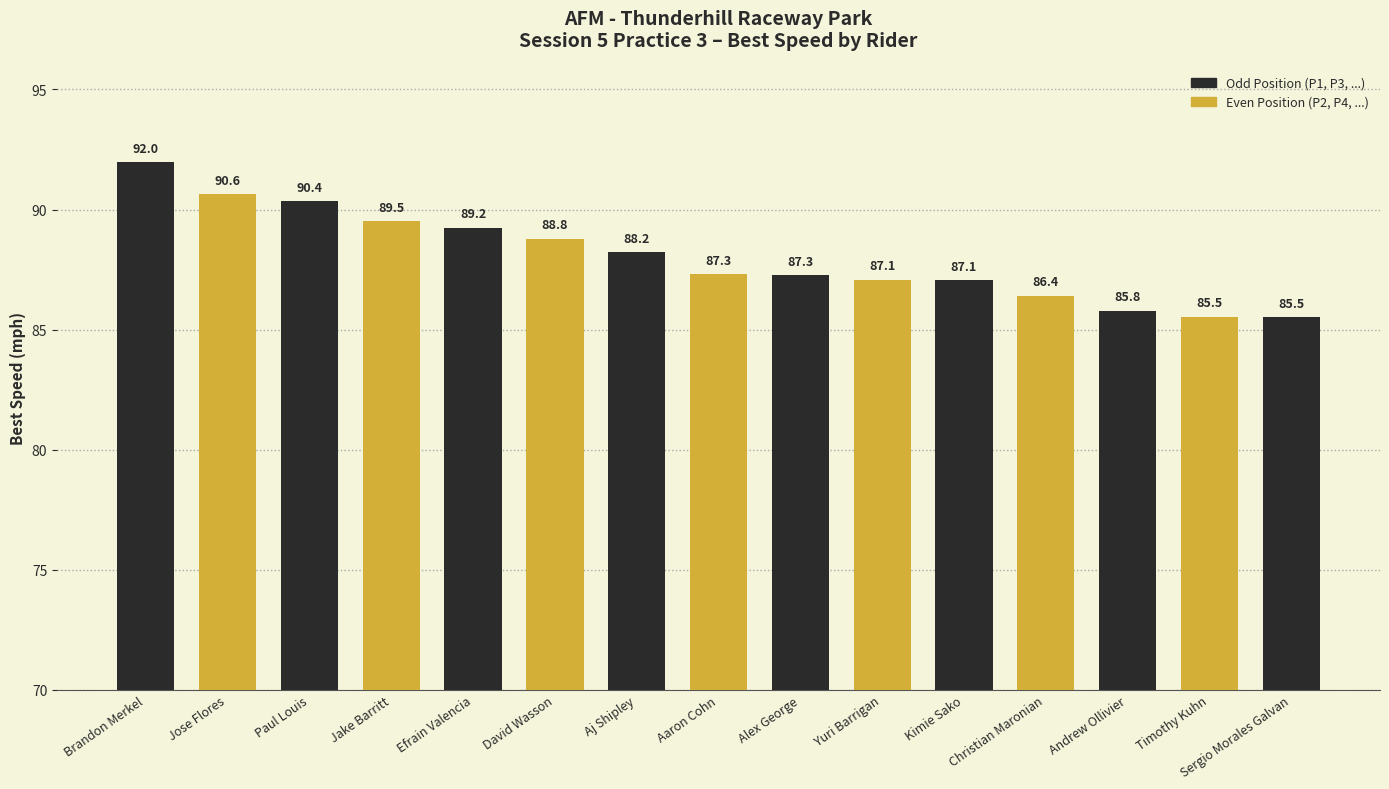

Reading left to right, extract all data points from this chart.

92.0	90.6	90.4	89.5	89.2	88.8	88.2	87.3	87.3	87.1	87.1	86.4	85.8	85.5	85.5